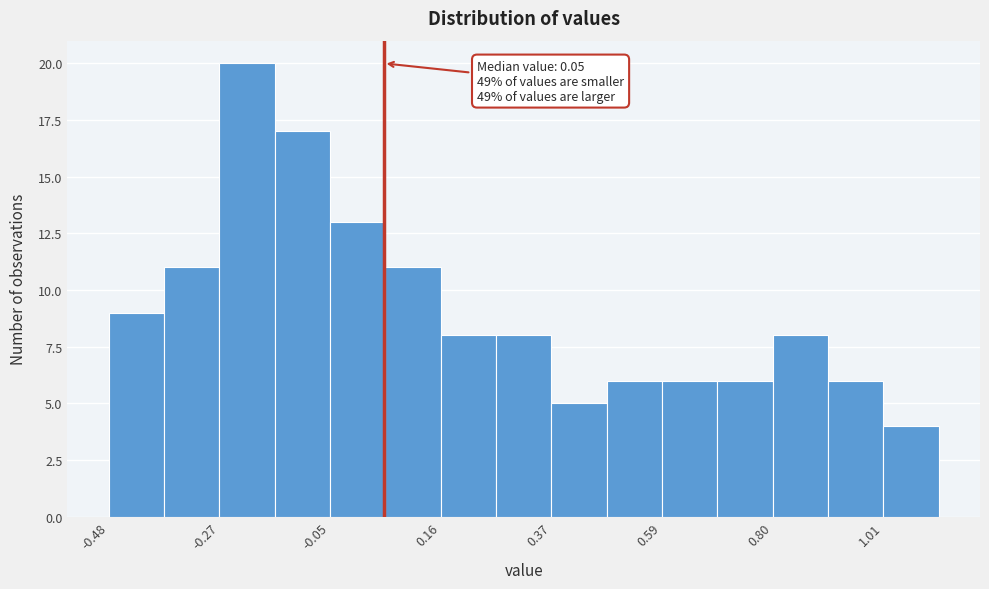

Around what value on the x-axis is the tallest bar? Give the approximate position of its centre, as read against the axis.

-0.20